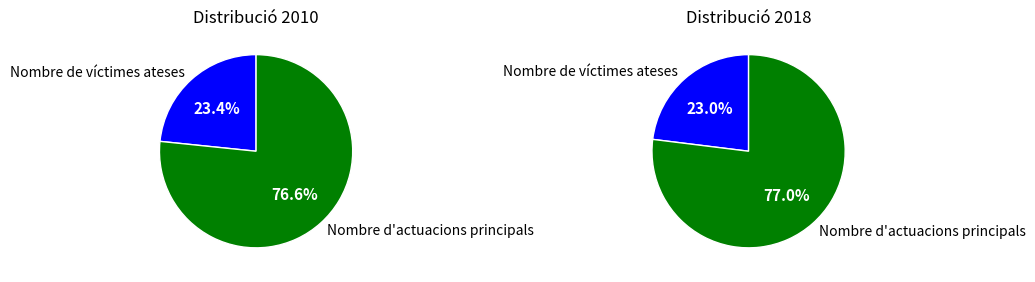

Rank the series by their maximum value, from highest to lowest.

Nombre d'actuacions principals, Nombre de víctimes ateses